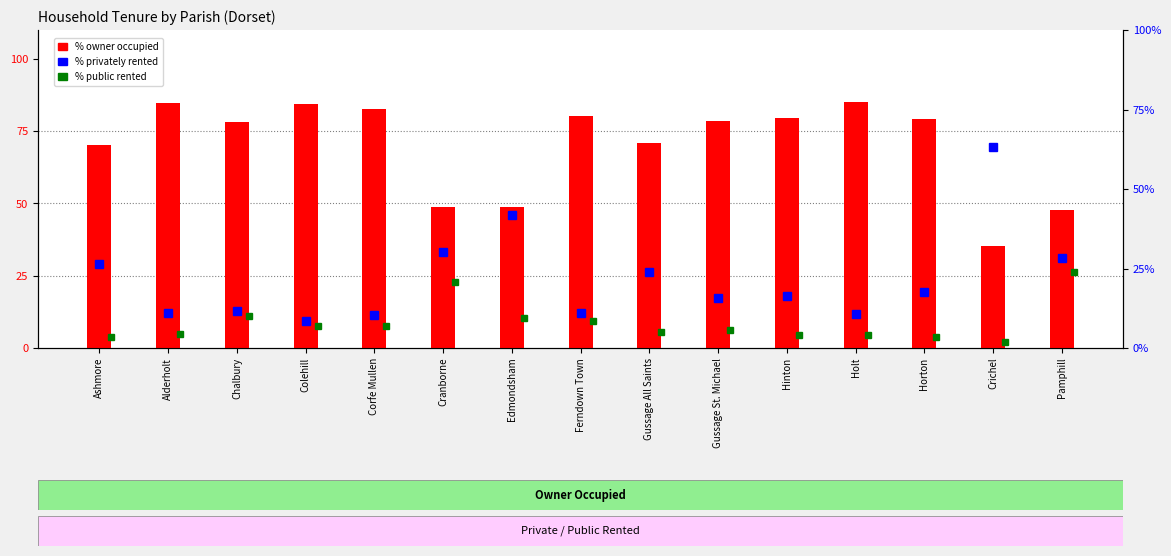

What is the difference between the % public rented values at Cranborne and Alderholt?

16.5